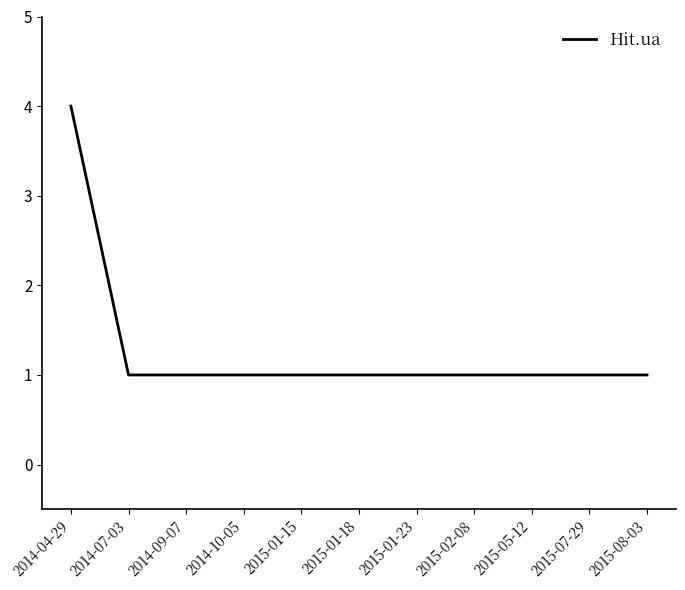

True or false: the data shows 1 at 2015-07-29.

True